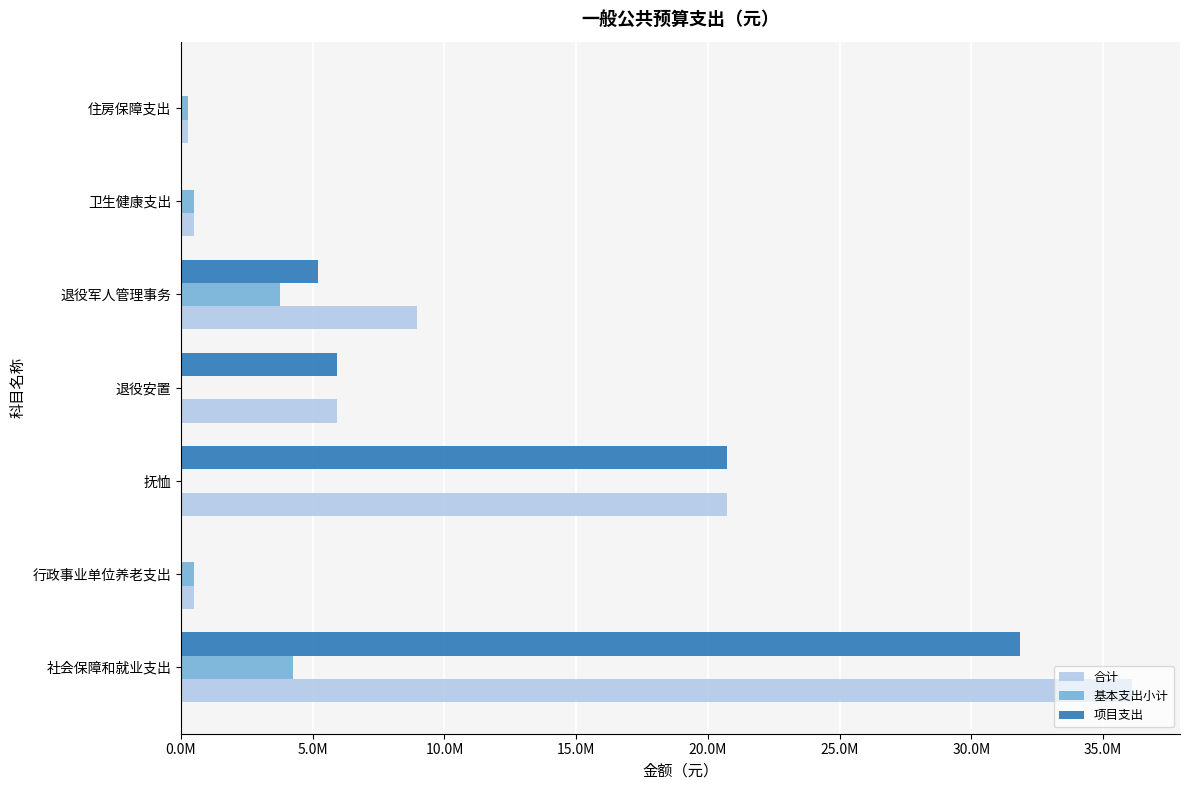

What is the maximum value for 项目支出?

31860260.2